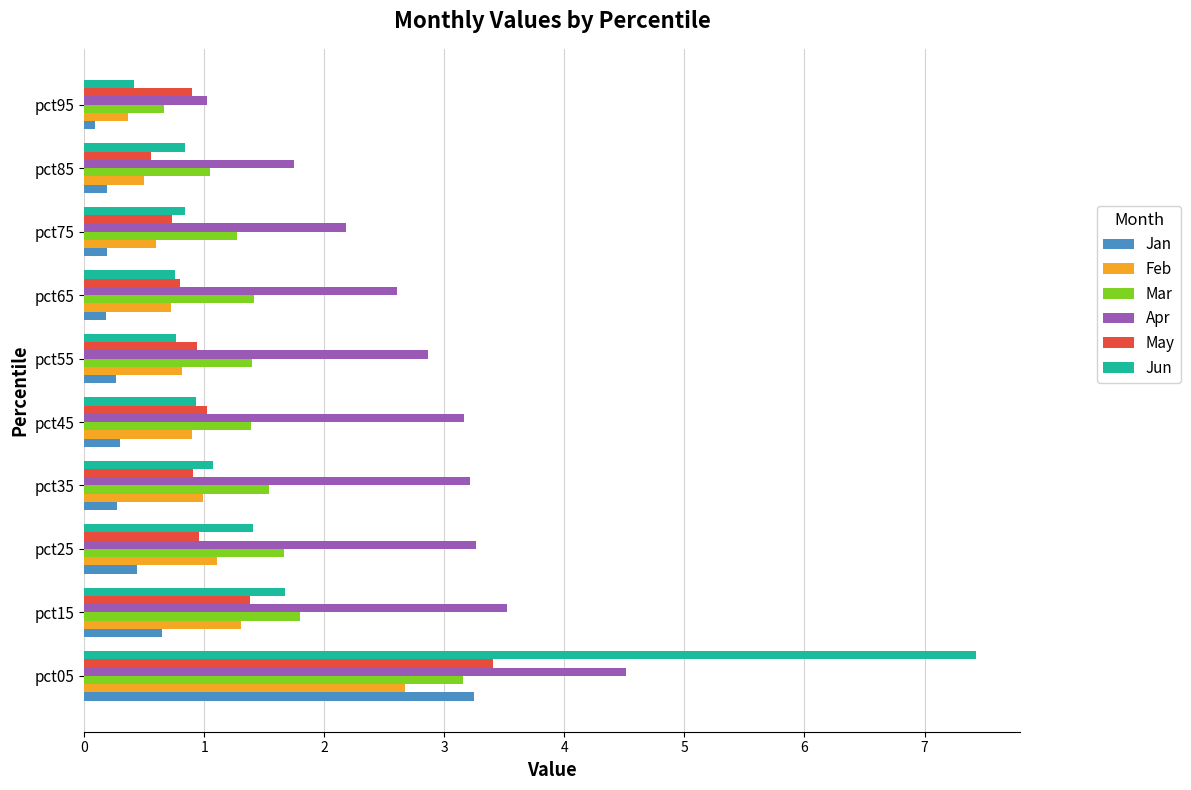

Between pct35 and pct85, which series saw the biggest shift?

Apr